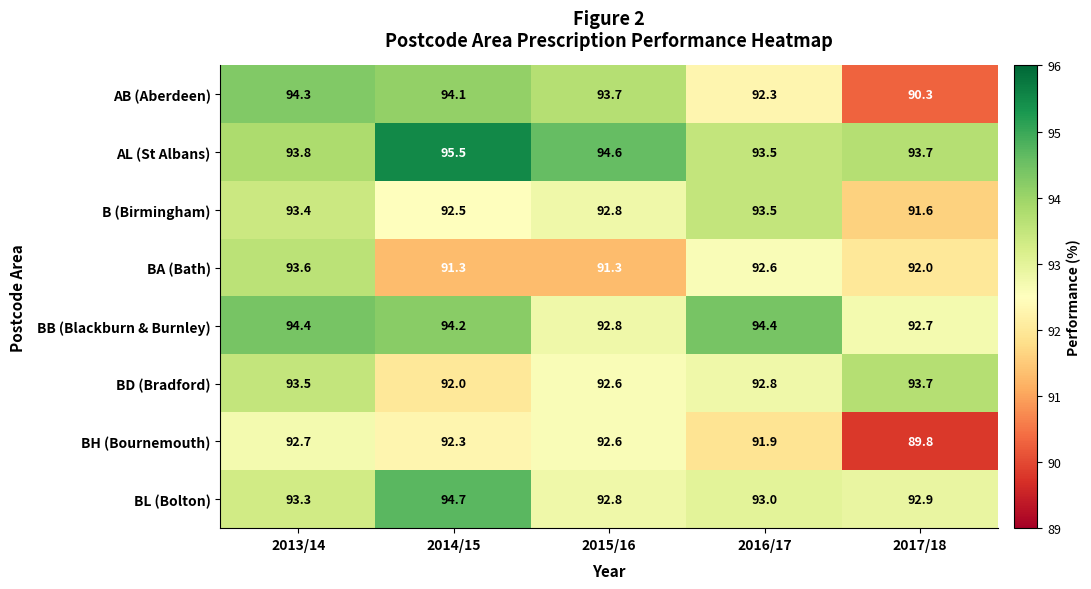

Where is BH (Bournemouth) nearest to the value 91?

2016/17